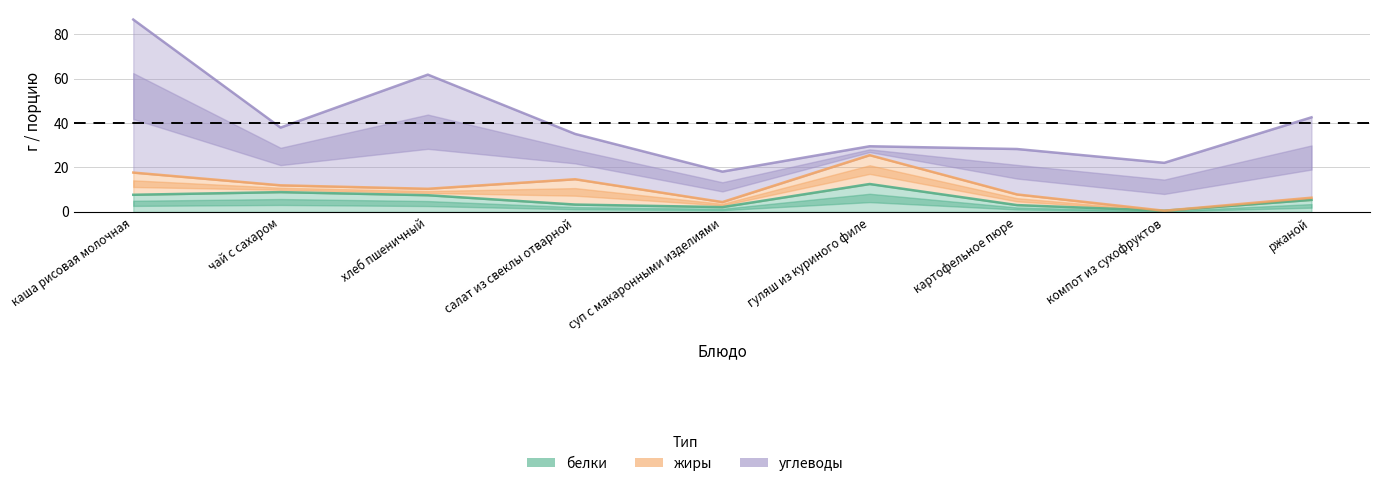

How many distinct data groups are displayed?

3